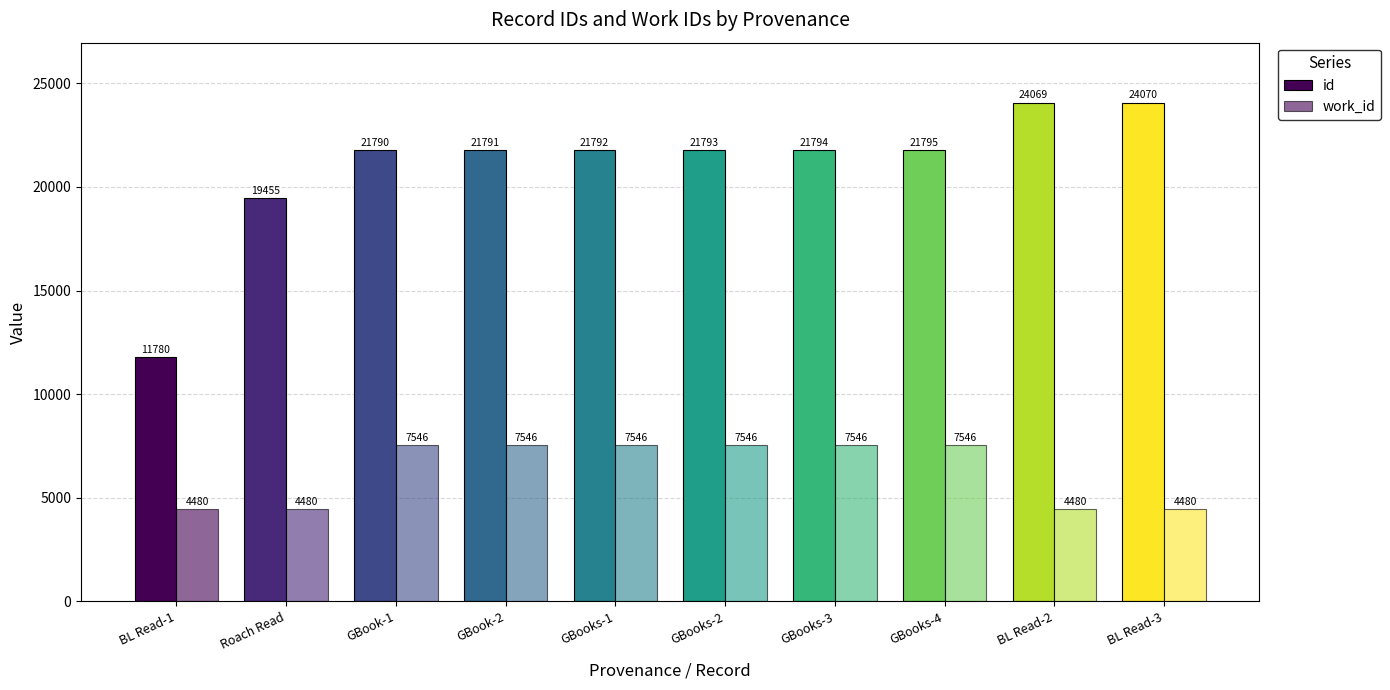

How many groups of bars are there?

10